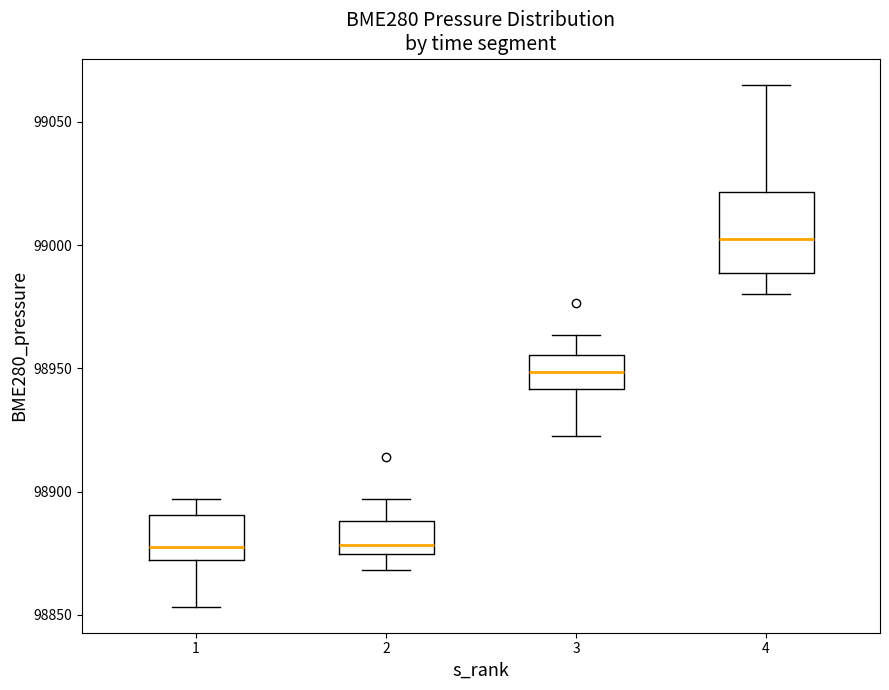

Where does the upper whisker of the box at x = 1 end on the y-axis? The values are not printed on the chart, so give them approximately, as read against the axis.

98895